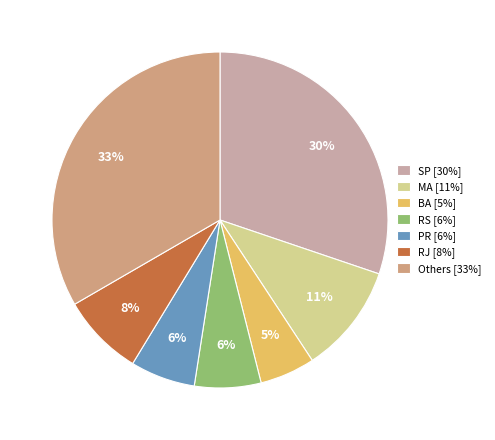

To the nearest percent, what is the average slice percentage?

14%